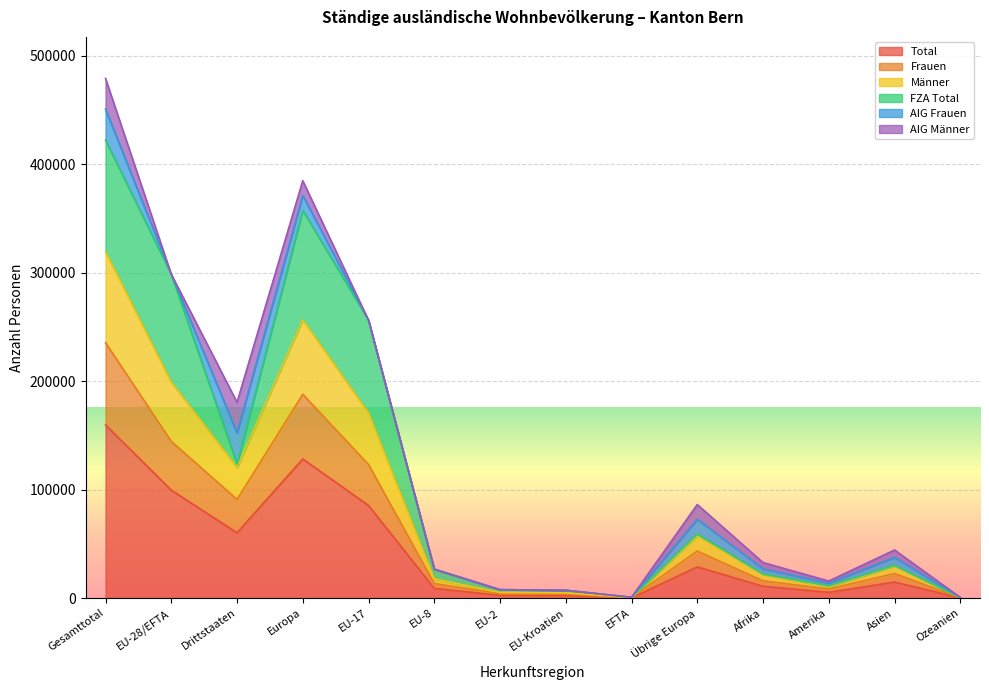

What is the maximum value for Total?

159674